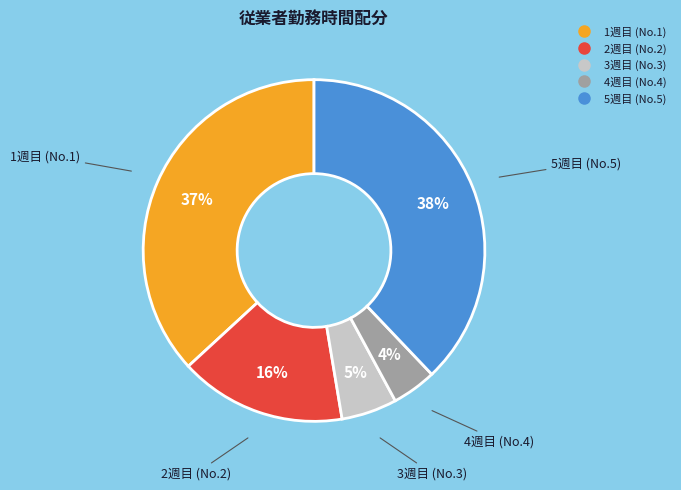

What is the largest slice in the pie chart?

5週目